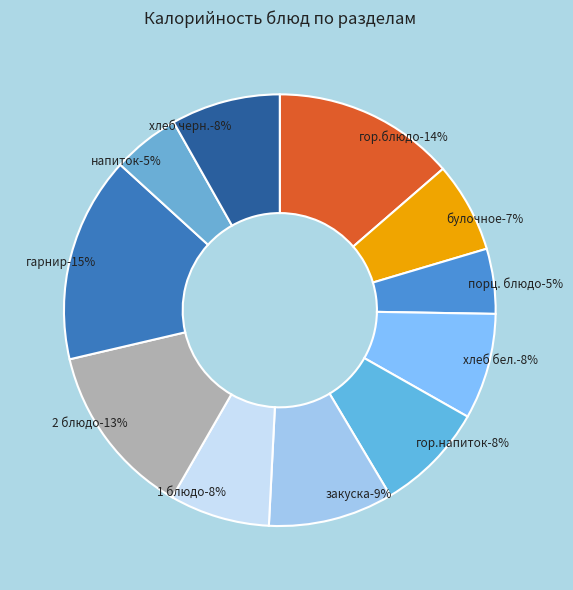

What percentage do 2 блюдо and хлеб черн. together represent?

21.2%